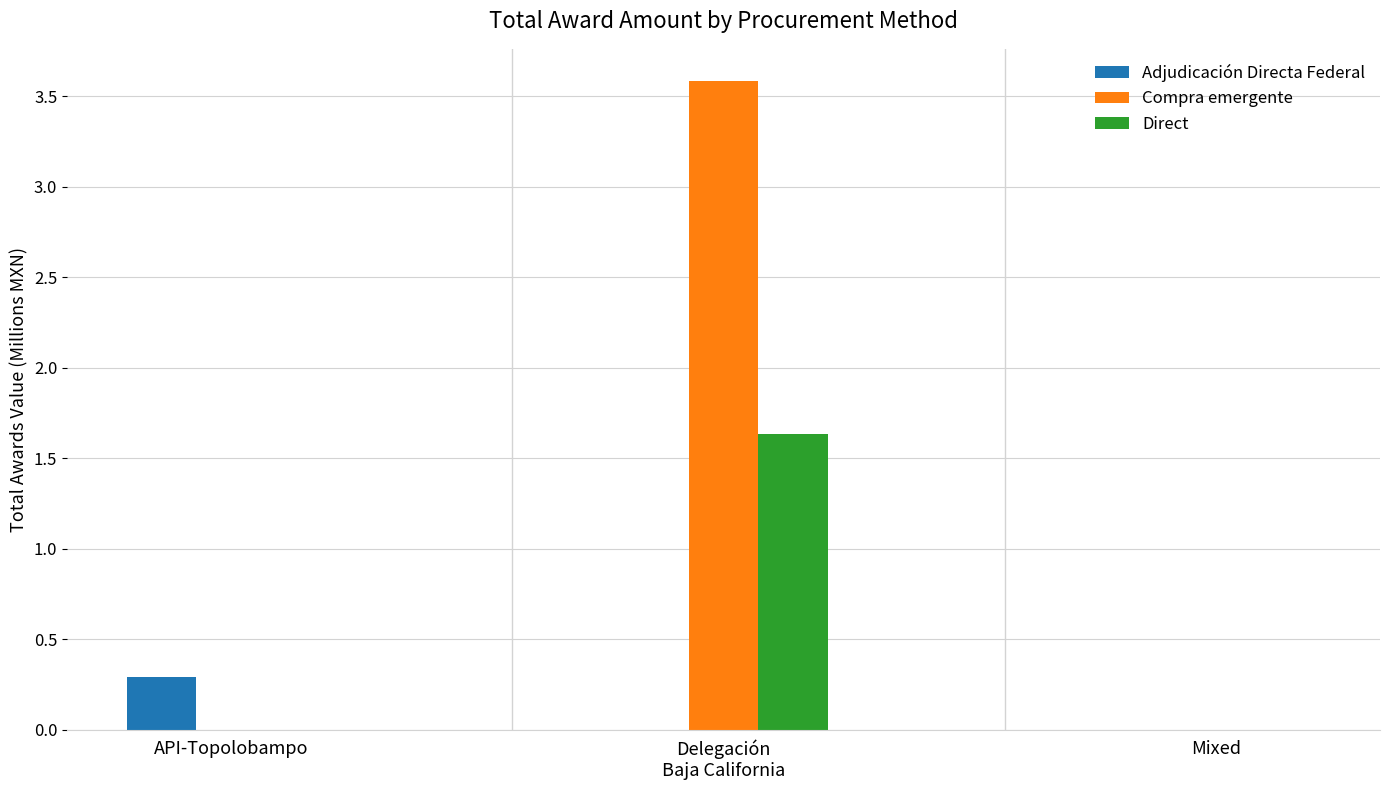

What are all the series names shown in the legend?

Adjudicación Directa Federal, Compra emergente, Direct